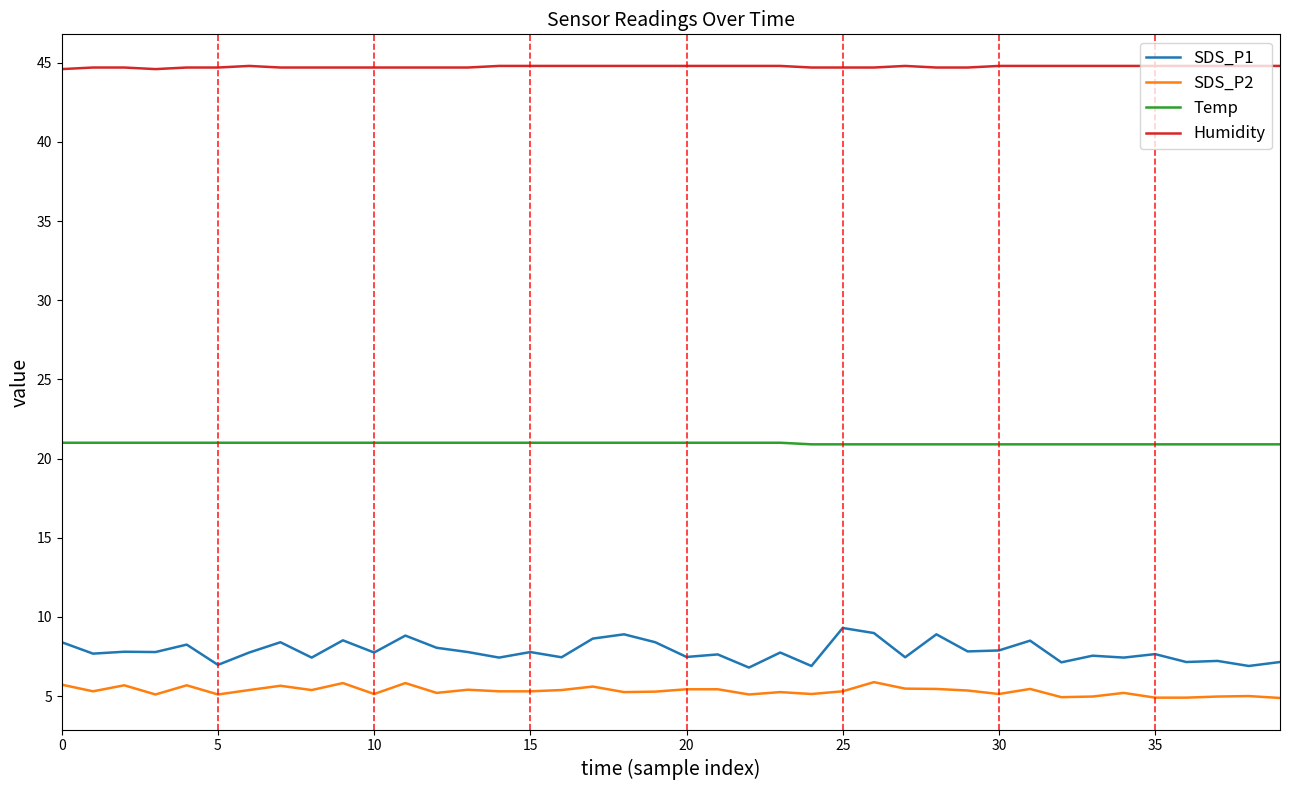

What is the lowest value of the Humidity series?

44.6